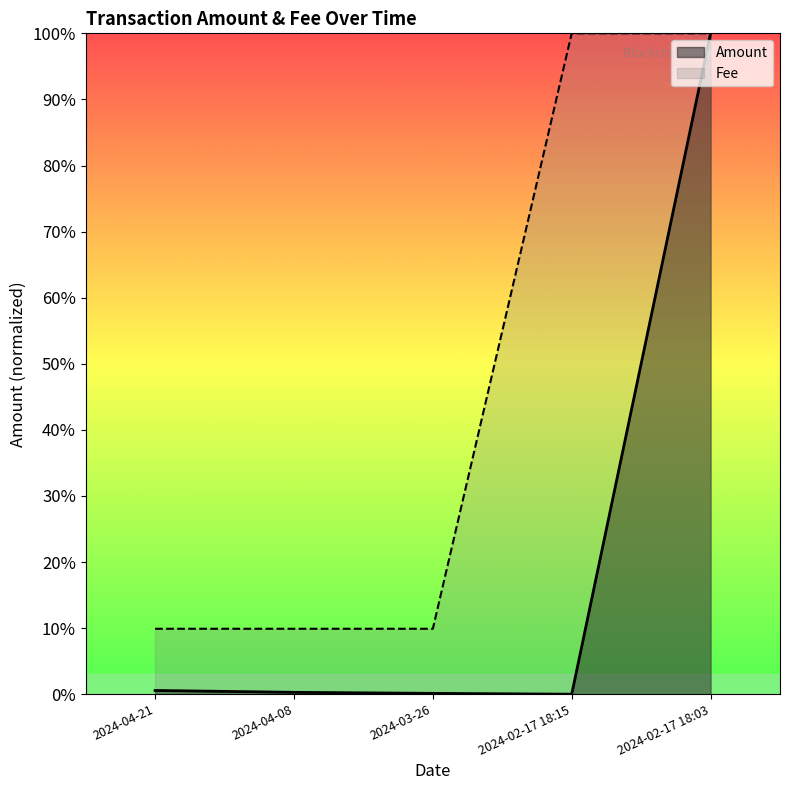

How many values in the Amount series exceed 0?

4